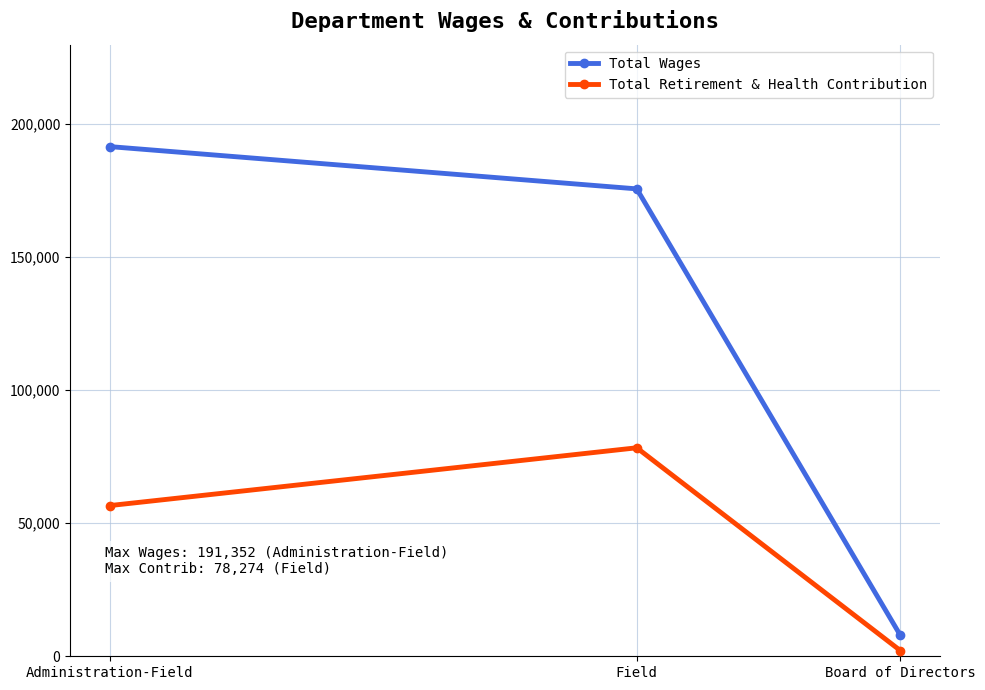

Reading right to left, extract all data points from this chart.

Total Wages: 7889	175481	191352
Total Retirement & Health Contribution: 2147	78274	56573